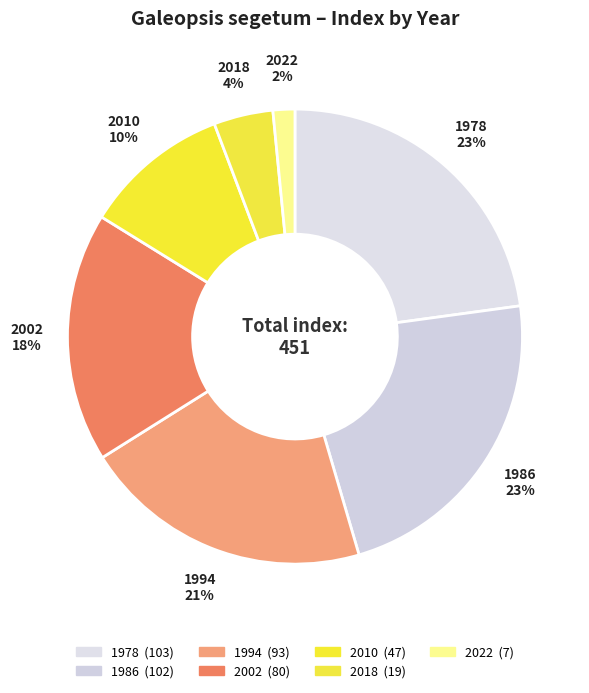

Which category has the biggest portion of the pie?

1978